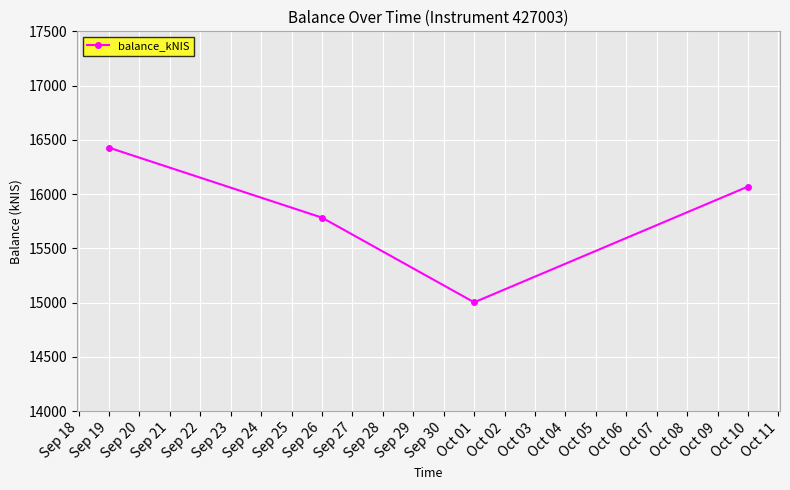

Which category has the highest value across all series?

Sep 19